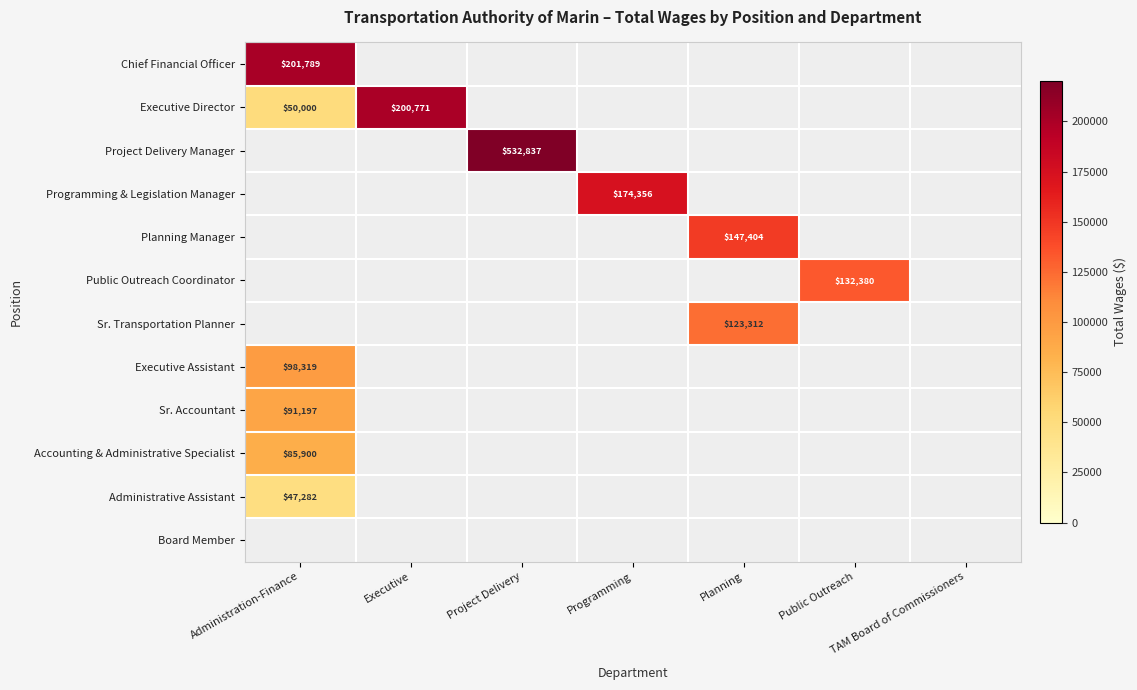

The value of Project Delivery Manager at Project Delivery is 870032. True or false?

False